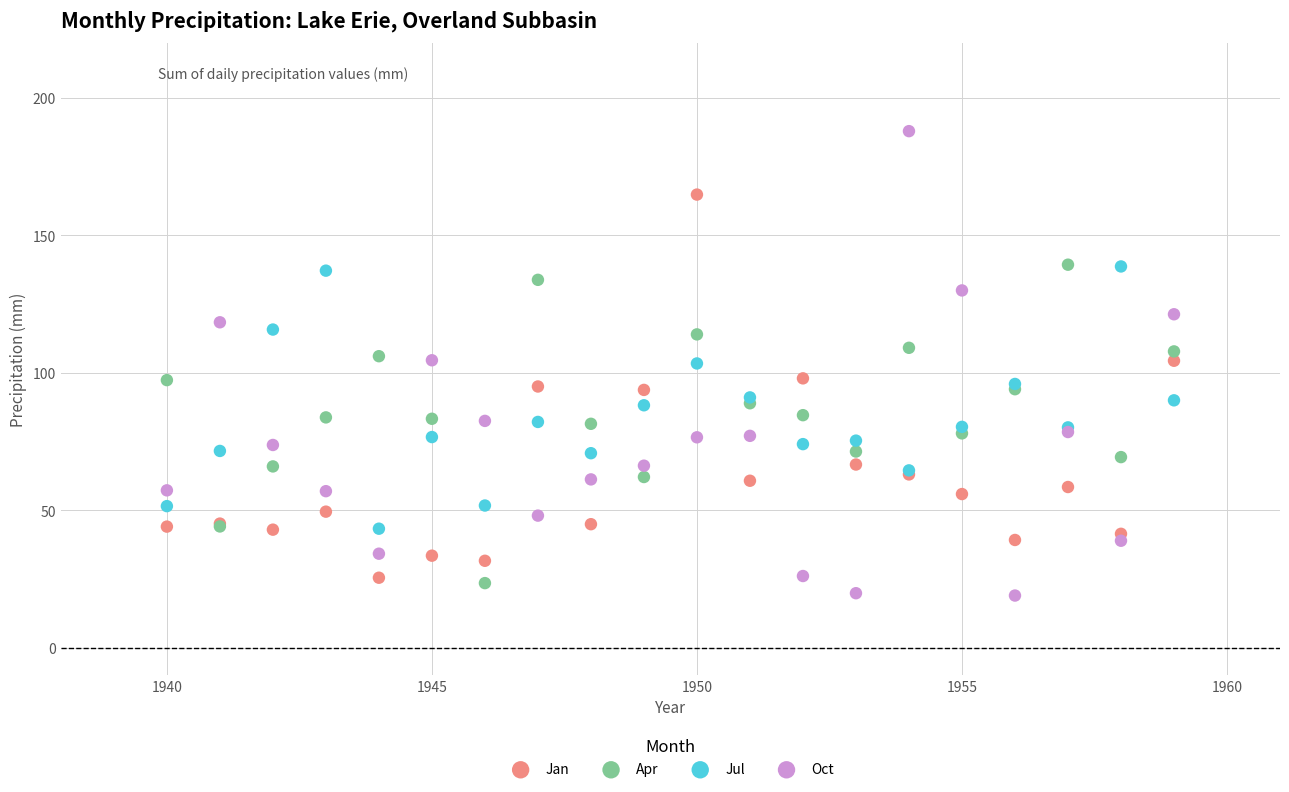

Which series has the widest spread of Y values?

Oct